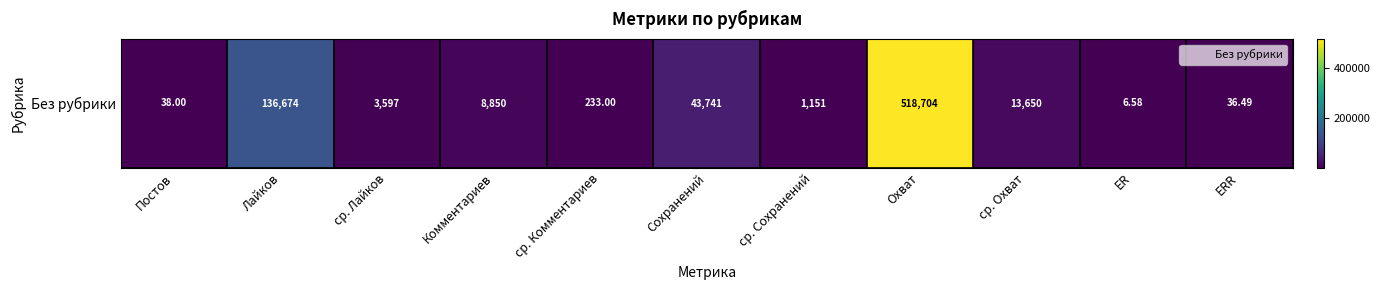

True or false: the data shows 8850.0 at Комментариев.

True